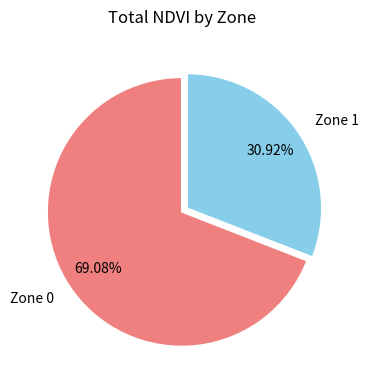

Is there a majority slice in this chart?

Yes